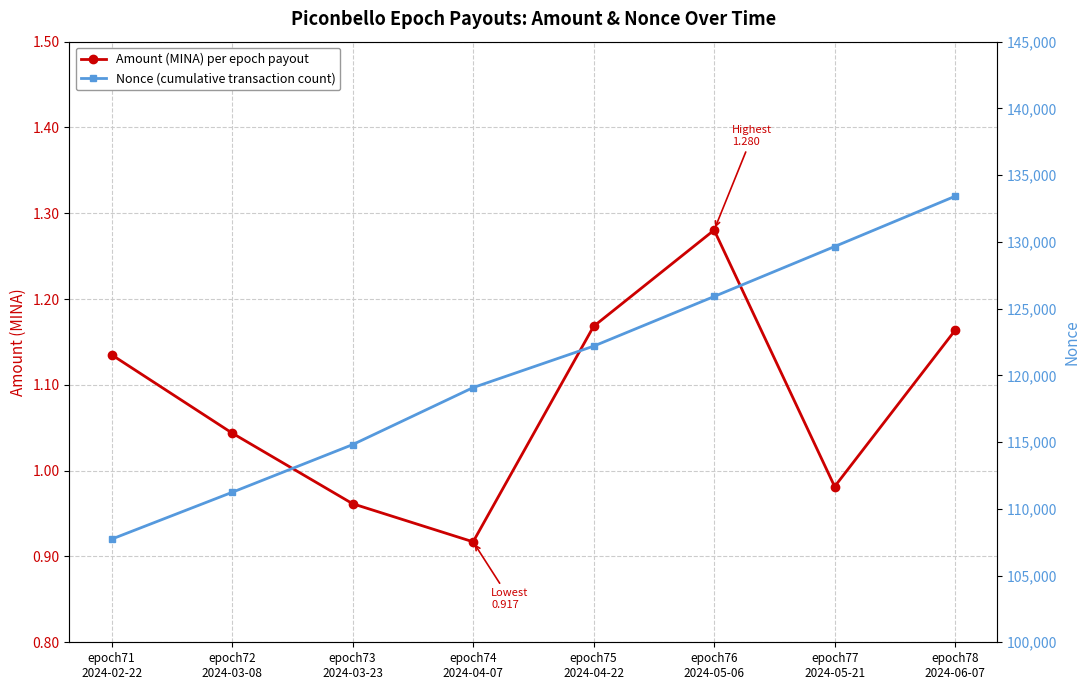

Which series has the largest total across all categories?

Nonce (cumulative transaction count)